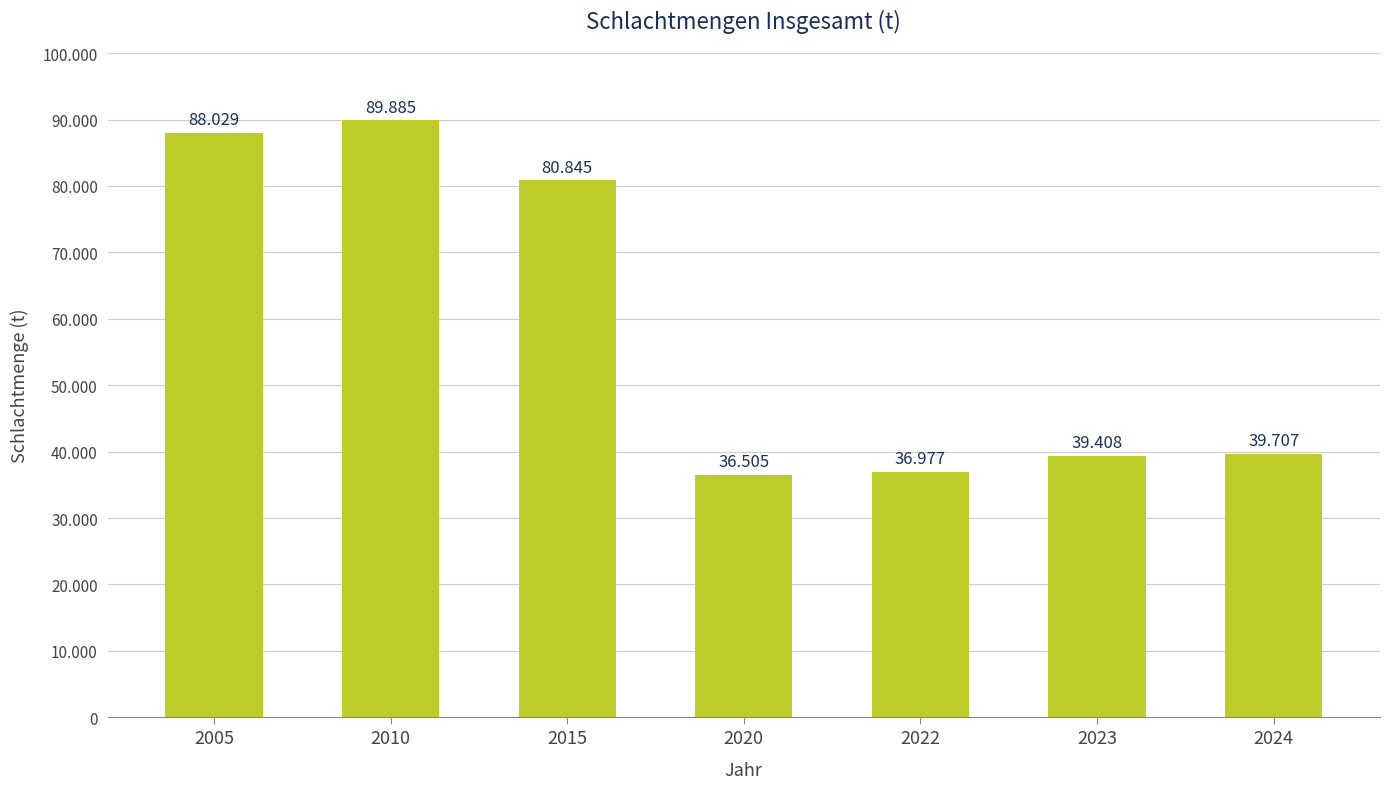

Does the chart contain any negative values?

No